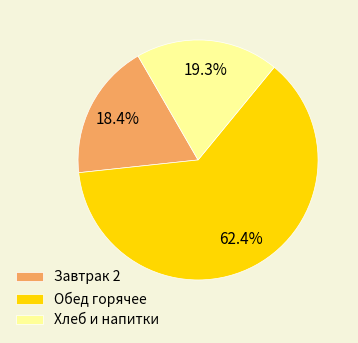

Which has a higher value, Обед горячее or Завтрак 2?

Обед горячее